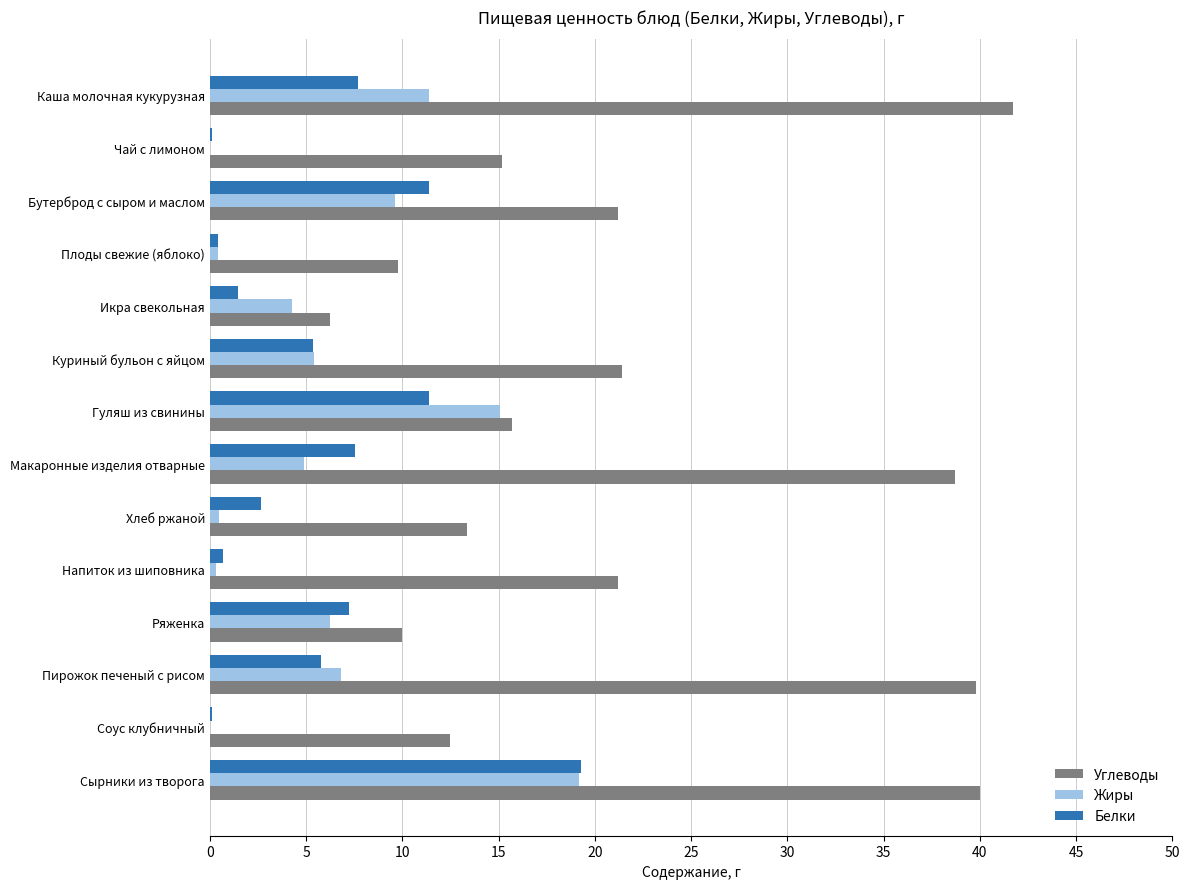

Which series has the largest total across all categories?

Углеводы